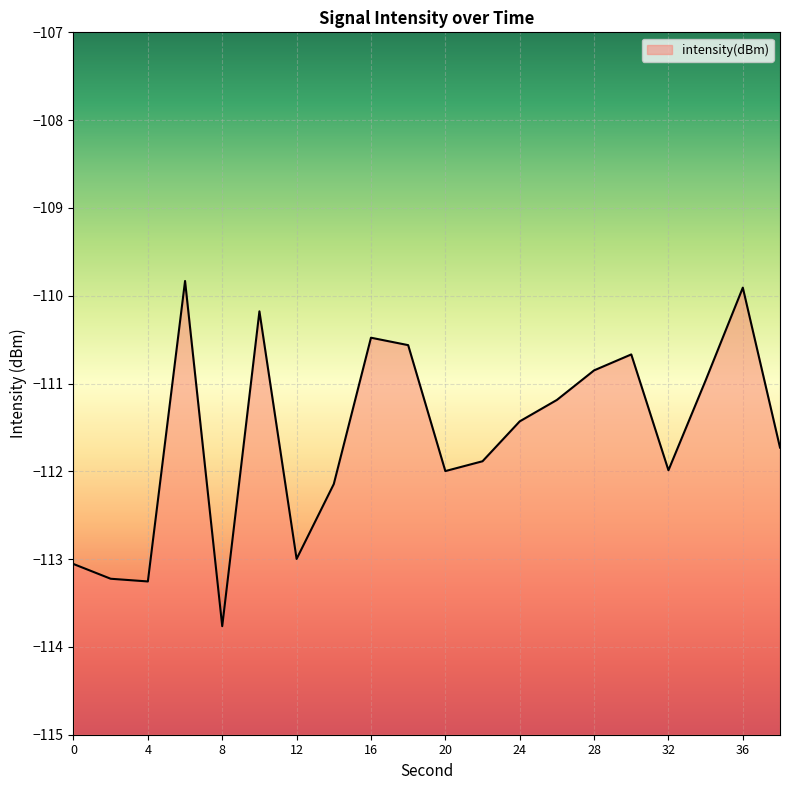

What is the change in value from 8 to 20?

+1.8